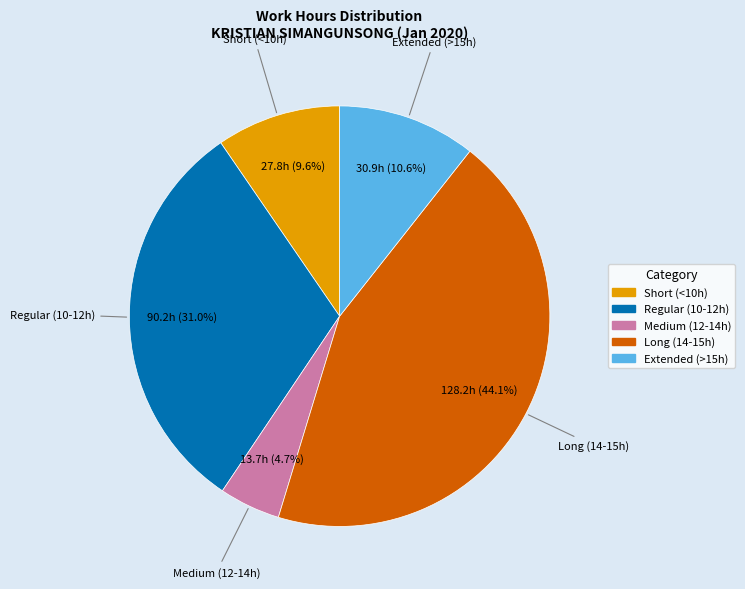

Is there any slice that represents more than half of the pie?

No